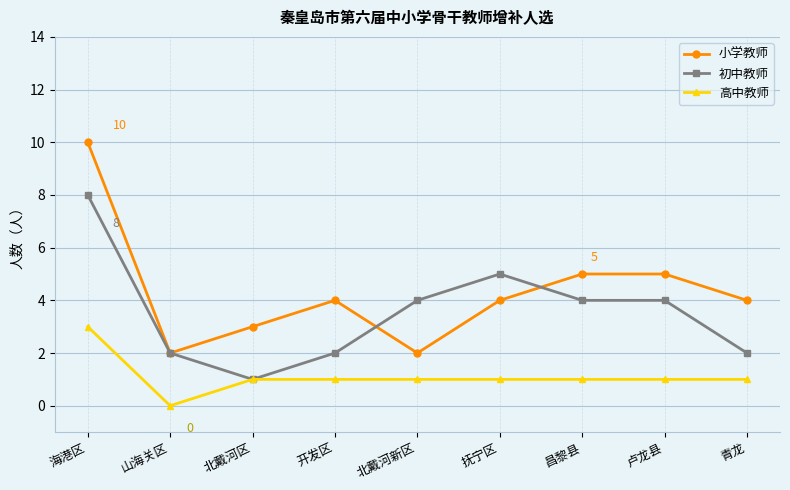

True or false: 高中教师 has a value of 2 at 卢龙县.

False